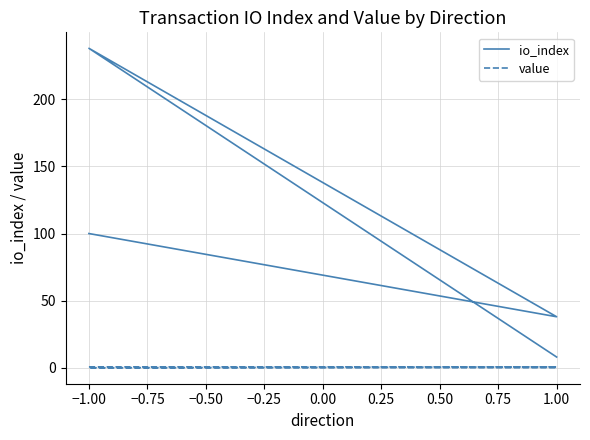

Rank the series by their average value, from lowest to highest.

value, io_index